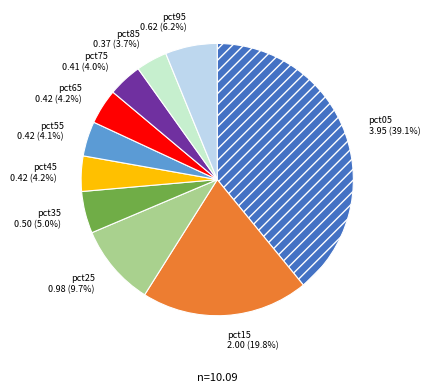

What percentage do pct35 and pct75 together represent?

9.0%